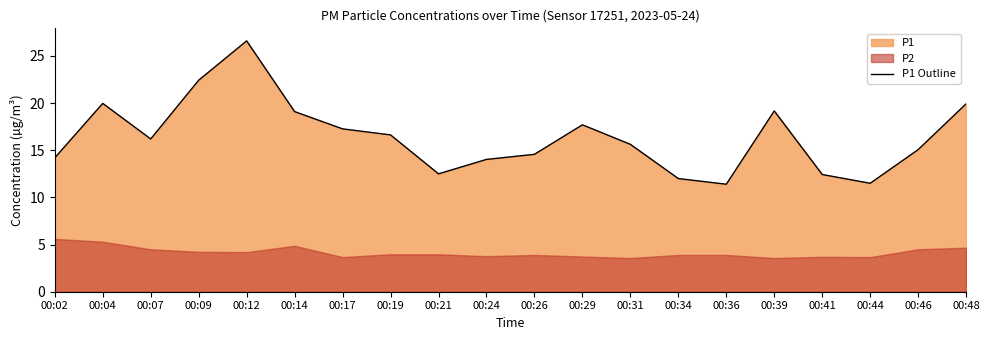

The value at 00:12 is 26.6. True or false?

True